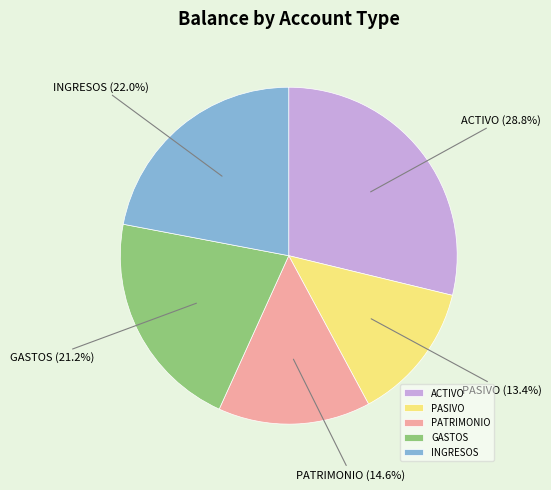

To the nearest percent, what is the difference between the largest and smallest slice percentages?

15%